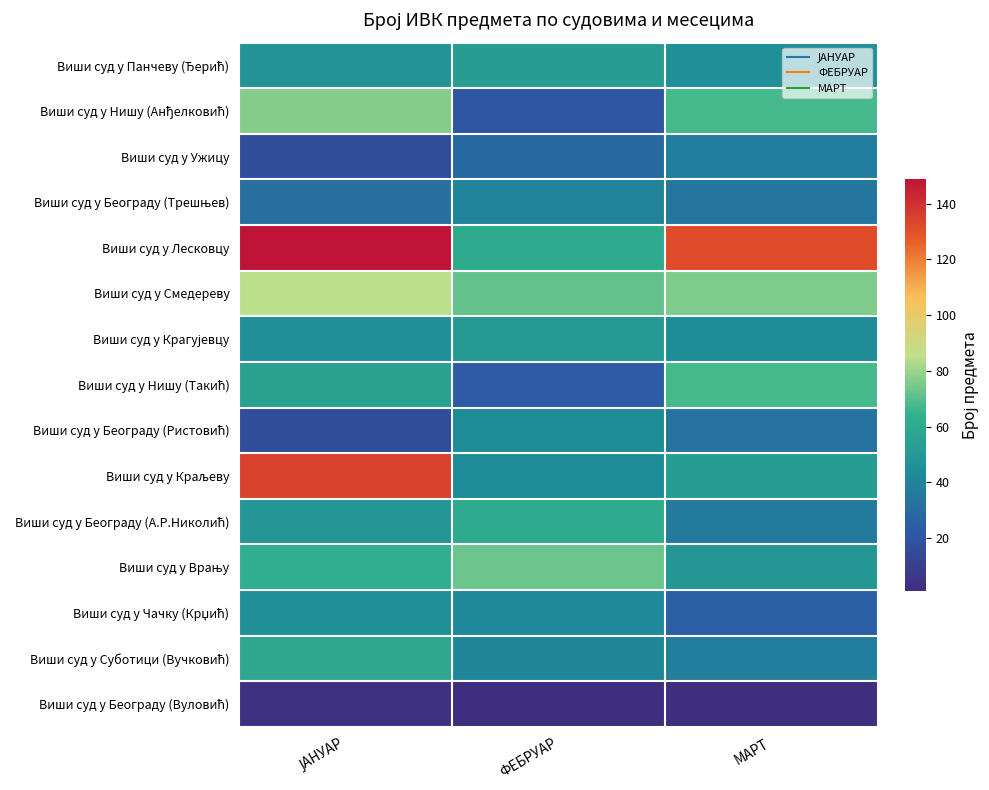

What is the difference between the highest and lowest values at МАРТ?

131